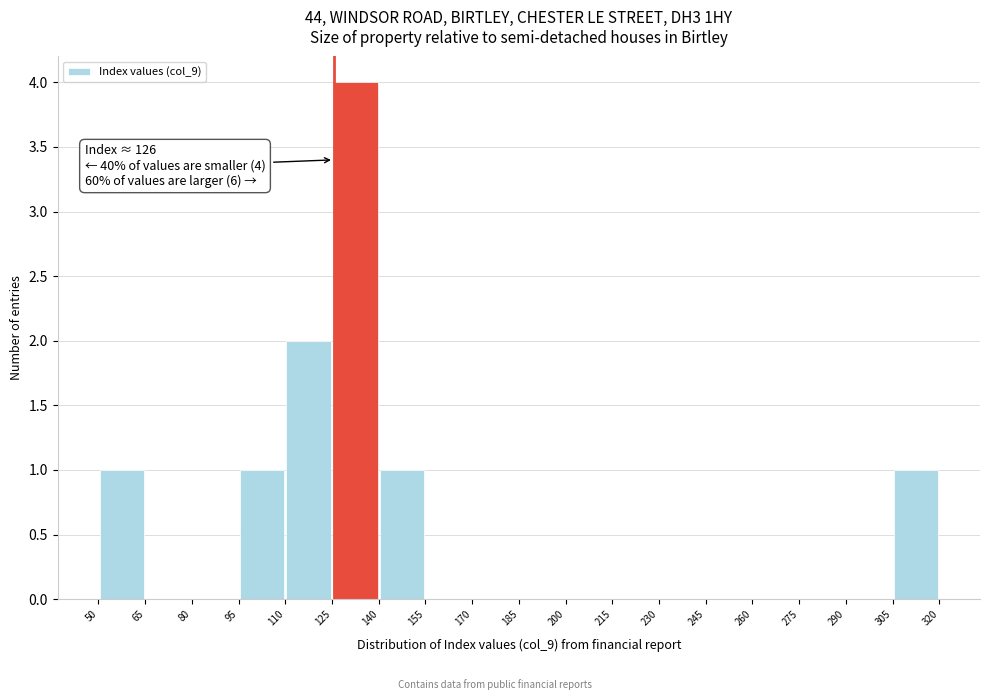

Over which range of the x-axis is the bar tallest?

125 to 140